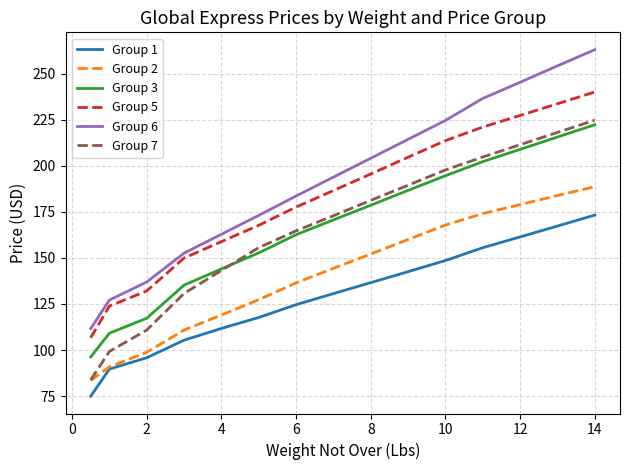

True or false: Group 3 has more than 2 points higher than both neighbors.

False